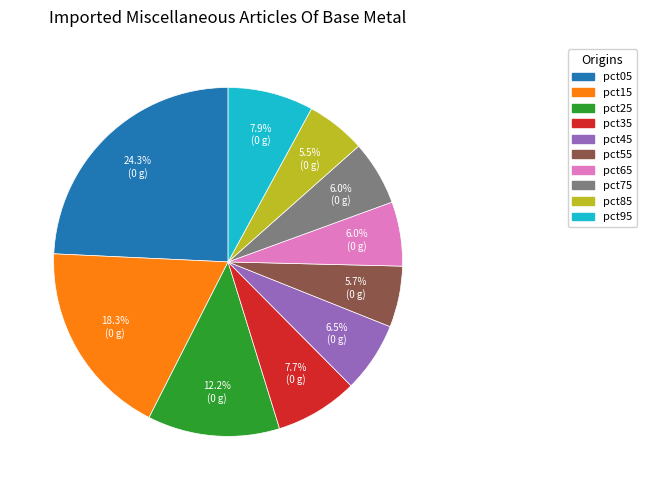

To the nearest percent, what is the difference between the pct55 and pct05 slice percentages?

19%